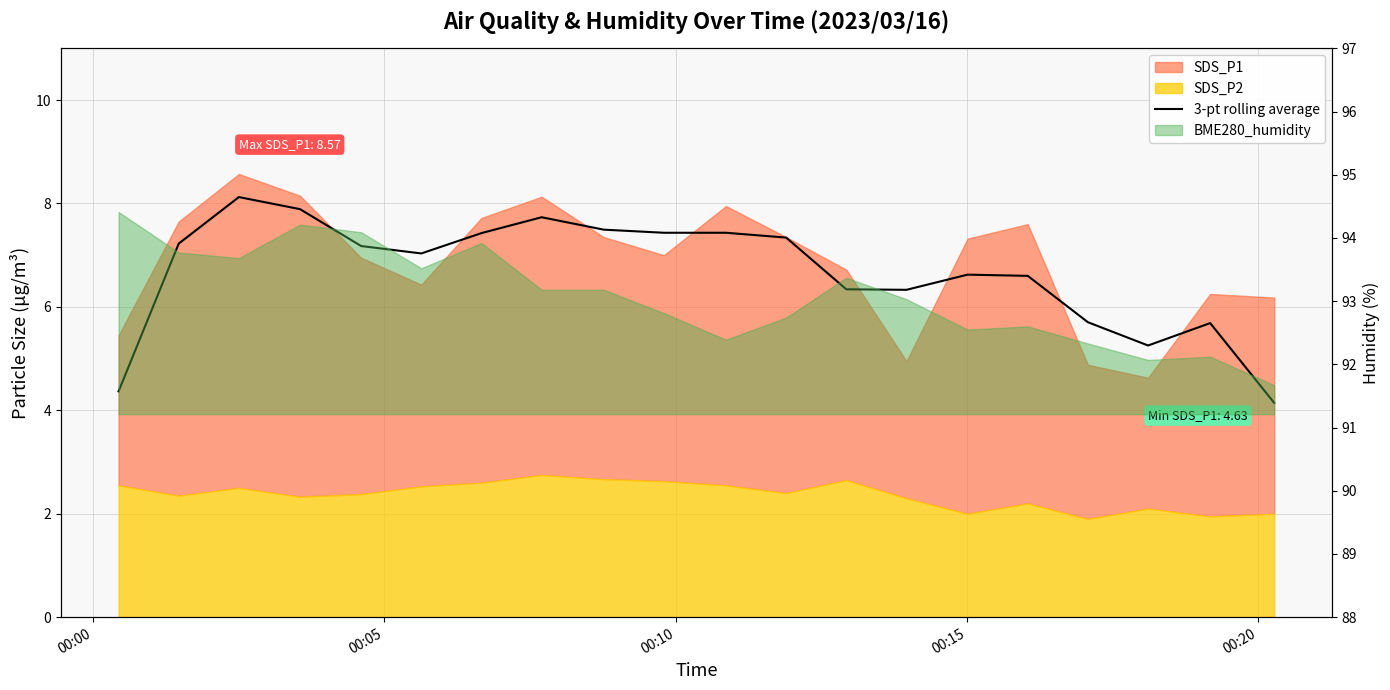

Reading right to left, list all the values displayed in this chart.

4.1	5.7	5.3	5.7	6.6	6.6	6.3	6.3	7.3	7.4	7.4	7.5	7.7	7.4	7.0	7.2	7.9	8.1	7.2	4.4